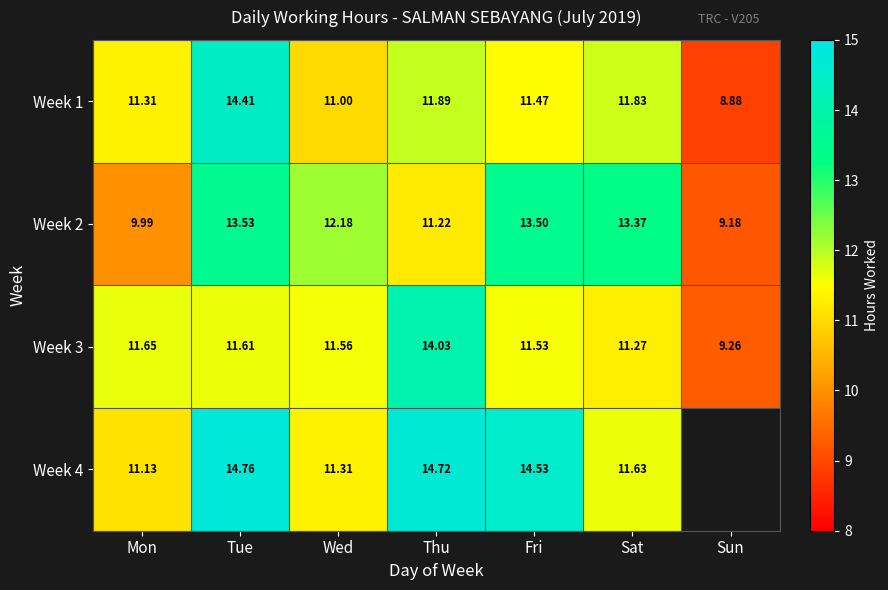

Rank the categories by Week 1 value from highest to lowest.

Tue, Thu, Sat, Fri, Mon, Wed, Sun